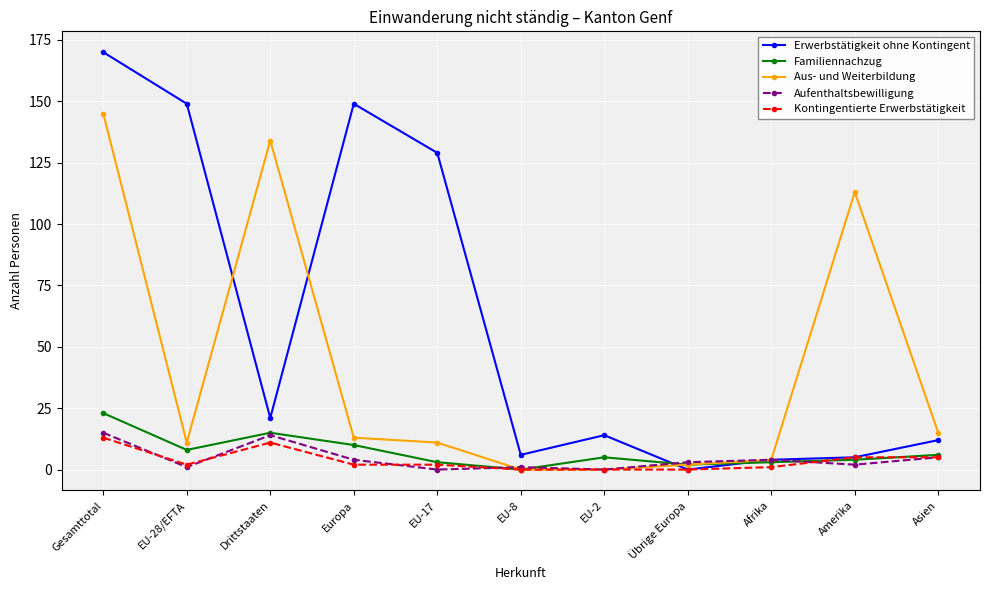

True or false: Aus- und Weiterbildung has a value of 0 at EU-8.

True